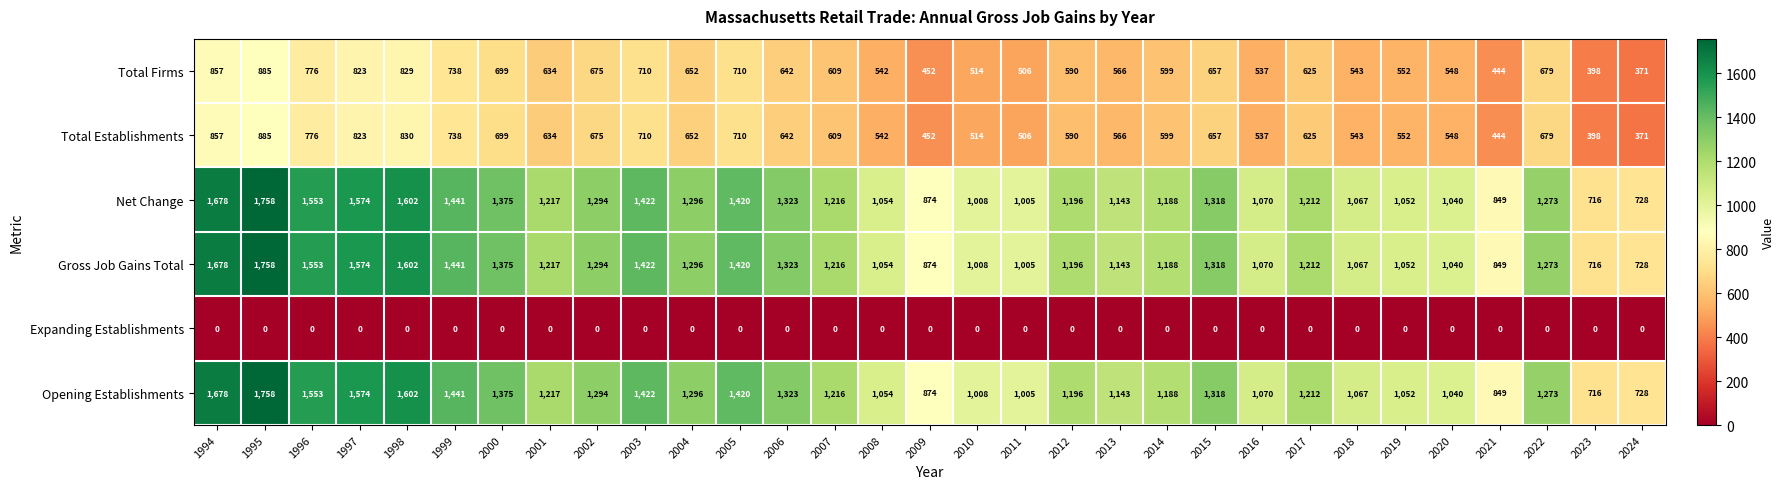

What is the spread (max minus min) of values at 2024?

728